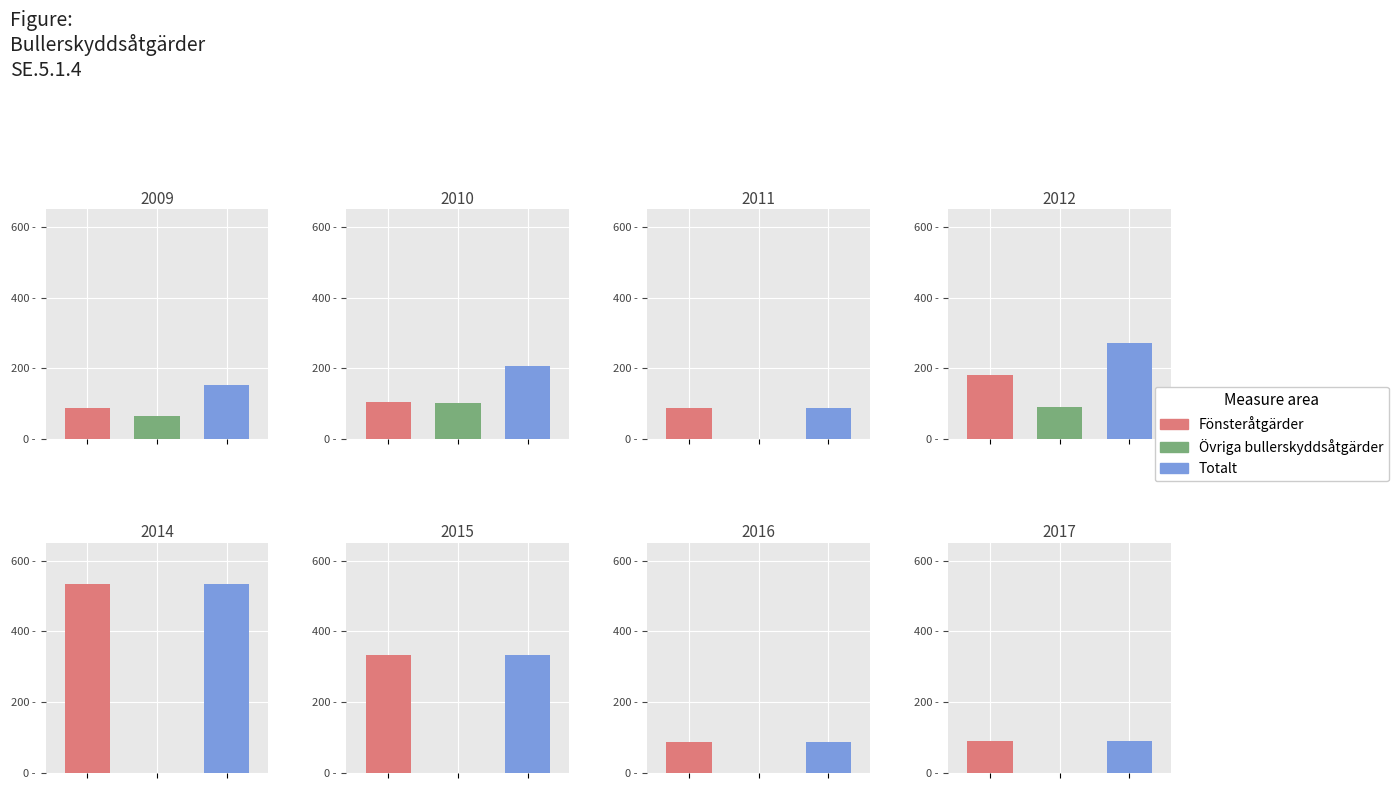

Reading right to left, list all the values displayed in this chart.

Fönsteråtgärder: 90	88	333	533	183	89	104	87
Övriga bullerskyddsåtgärder: 0	0	0	0	90	0	102	67
Totalt: 90	88	333	533	273	89	206	154